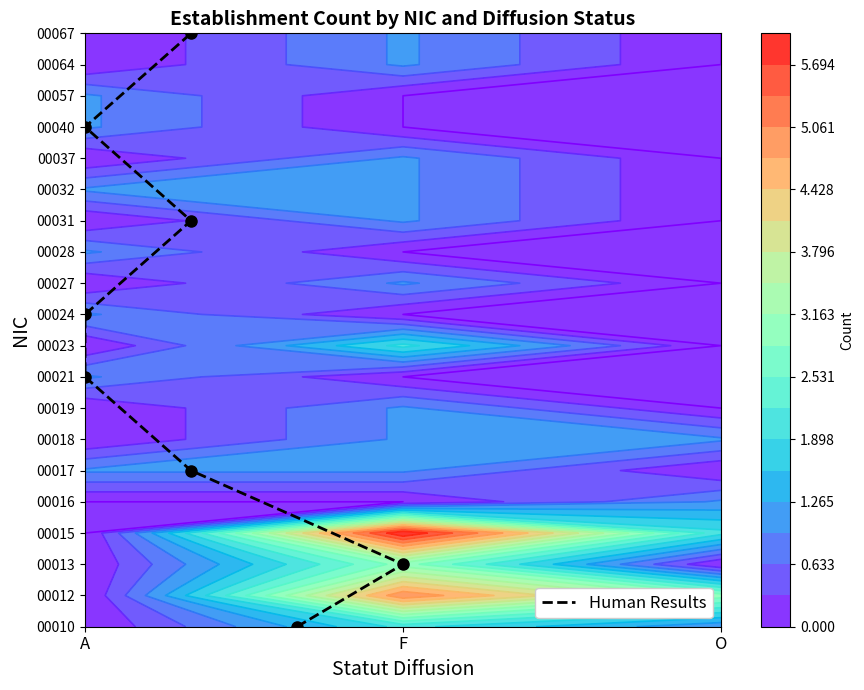

How many categories are shown in the chart?

8